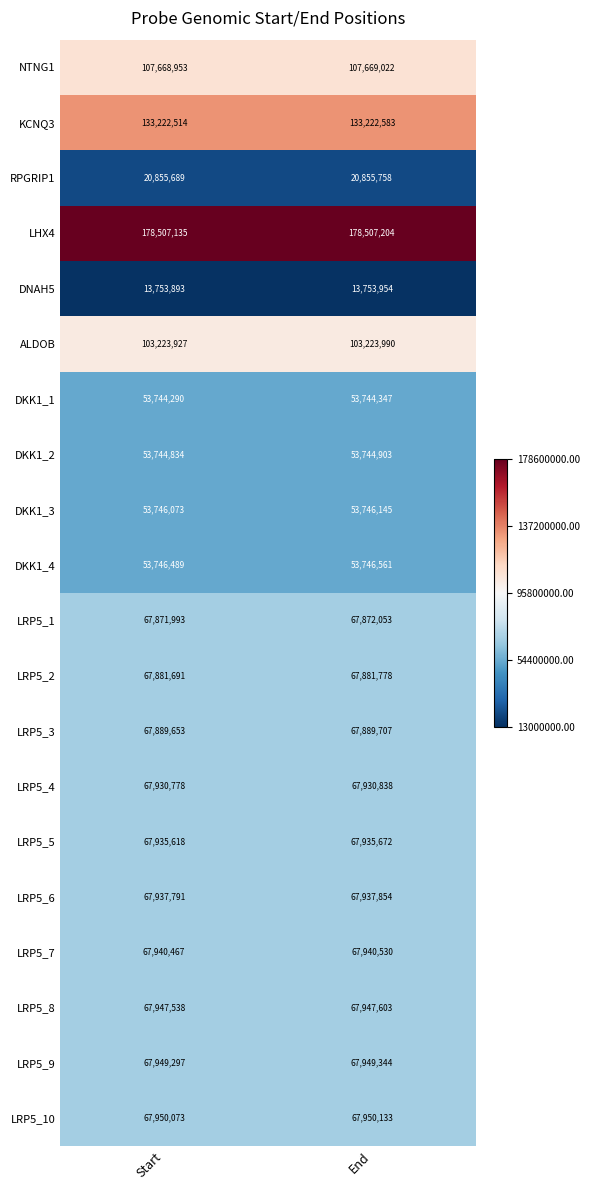

Which series has the largest range (max minus min)?

LRP5_2